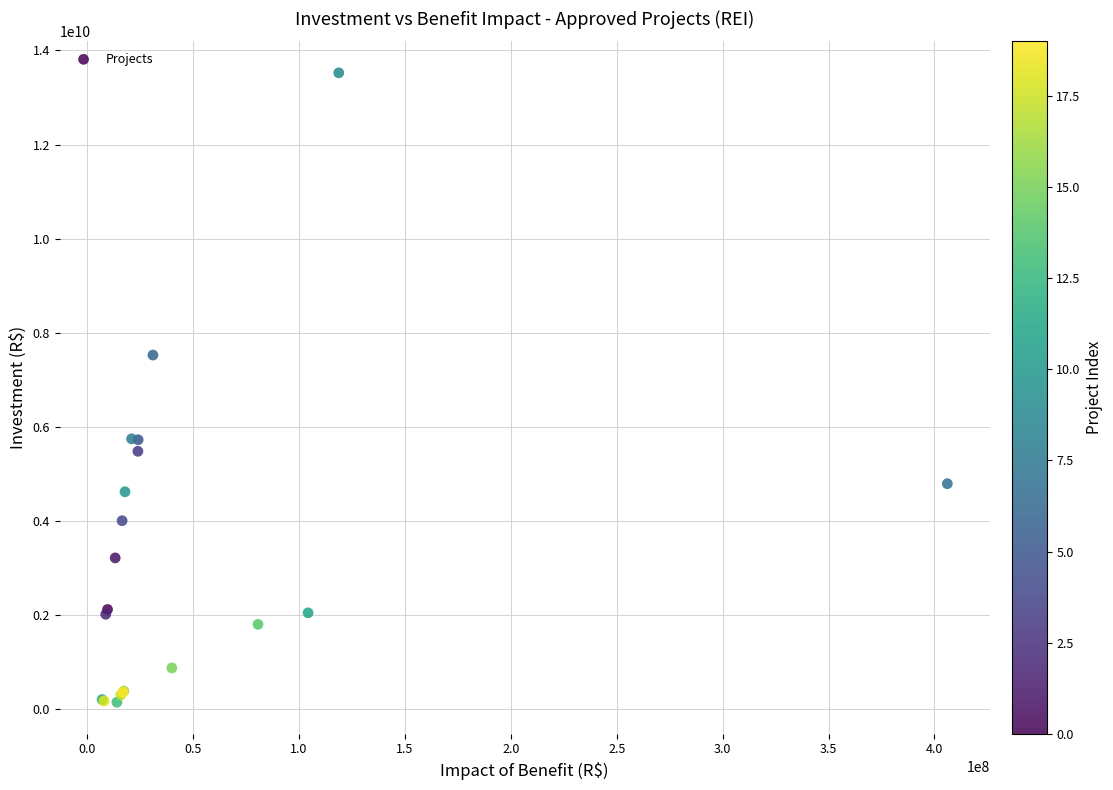

What Y value in the scatter plot is closest to 6838995906?

7529015223.0